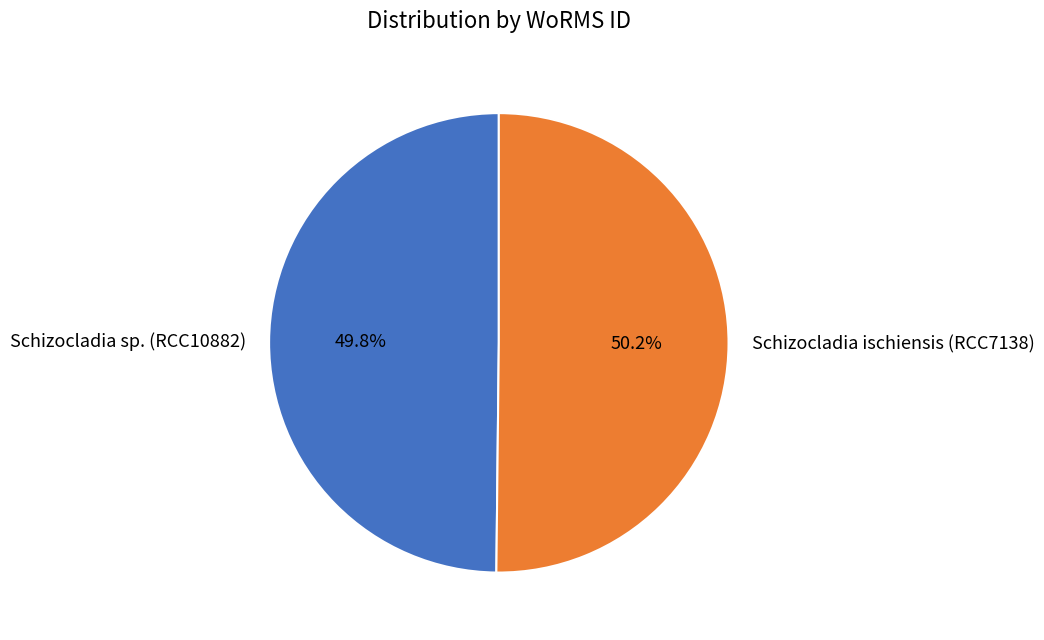

To the nearest percent, what is the combined percentage of Schizocladia ischiensis (RCC7138) and Schizocladia sp. (RCC10882)?

100%